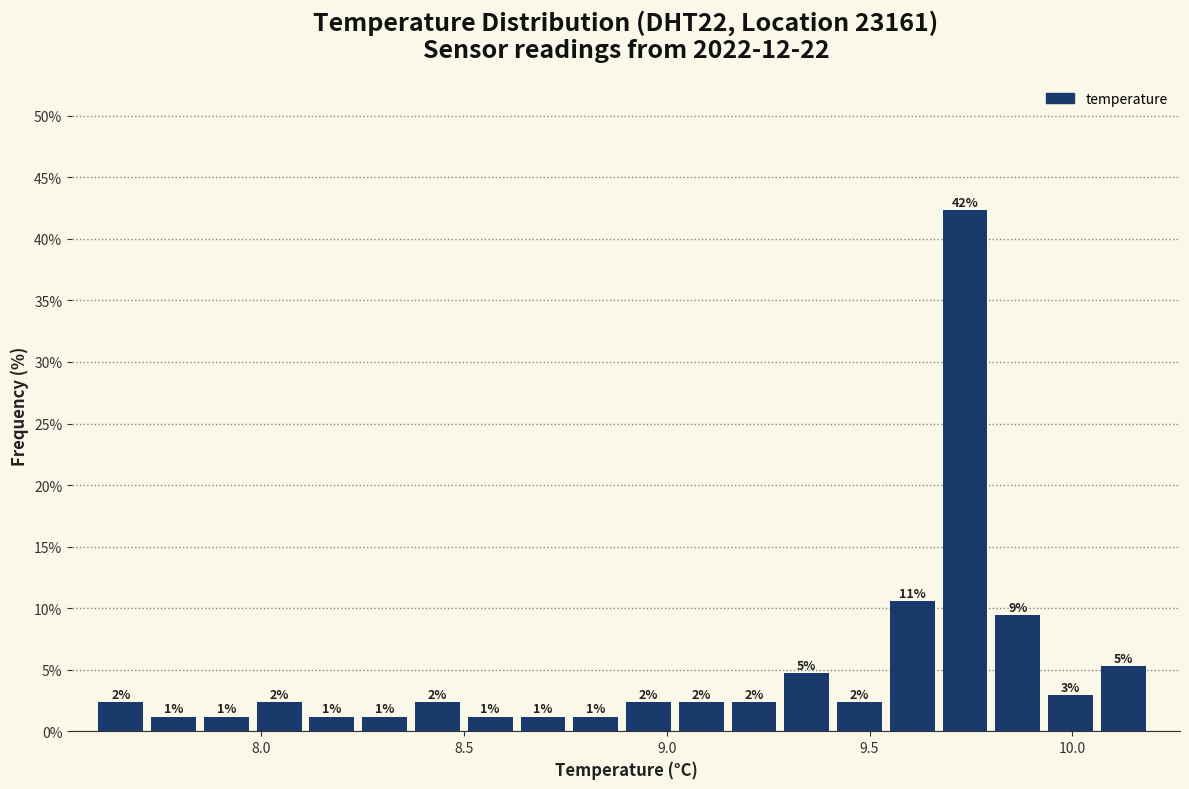

Read against the x-axis, roughly where is the centre of the tallest bar?

9.75